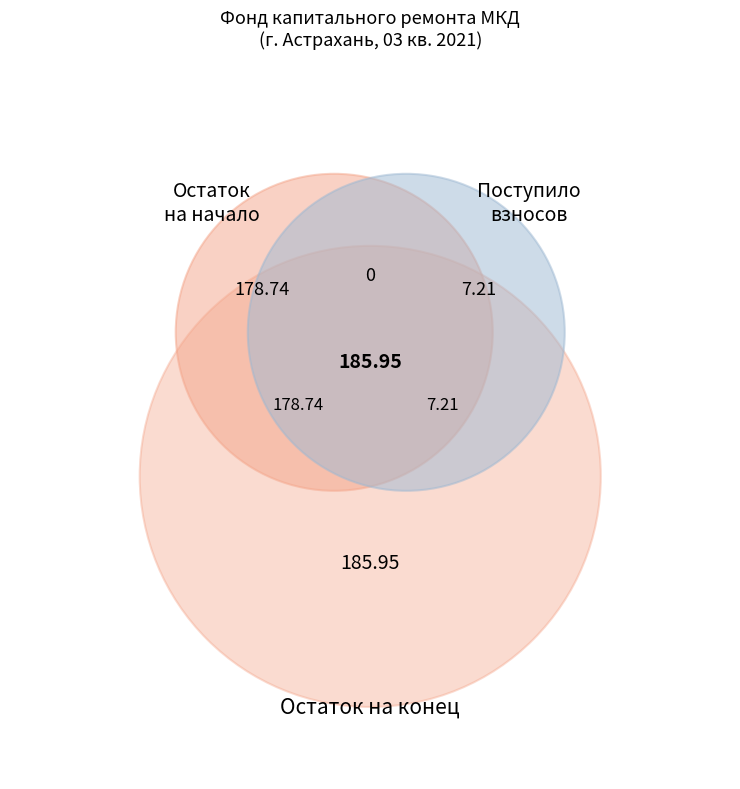

To the nearest percent, what is the difference between the largest and smallest slice percentages?

96%